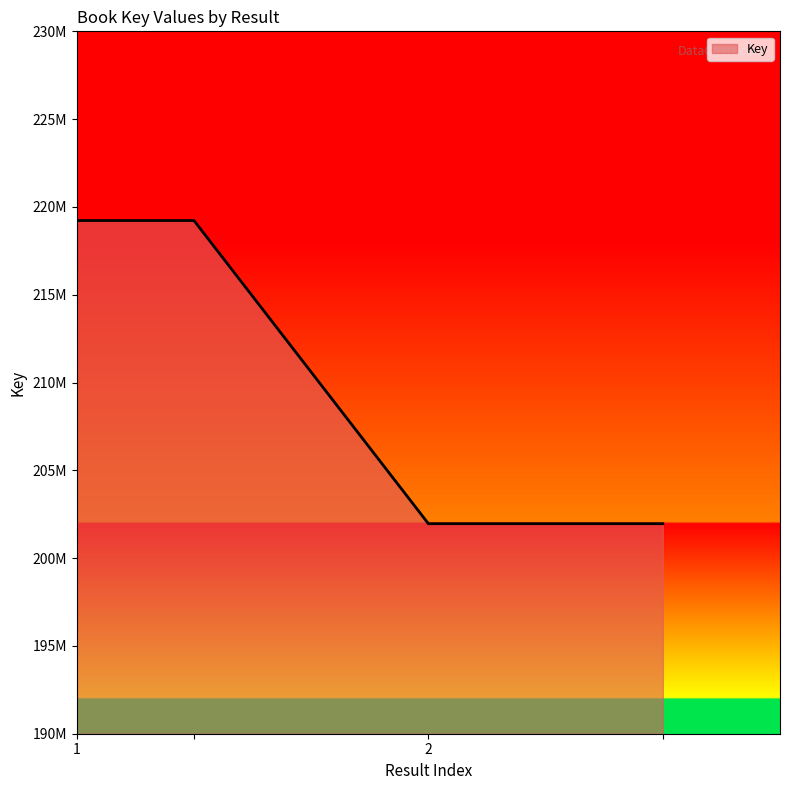

Does the chart display data point markers on the line(s)?

No